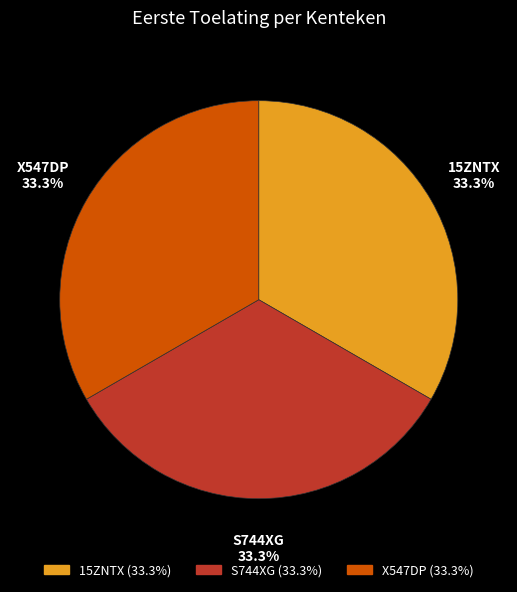

How much of the chart is everything except 15ZNTX?

66.7%